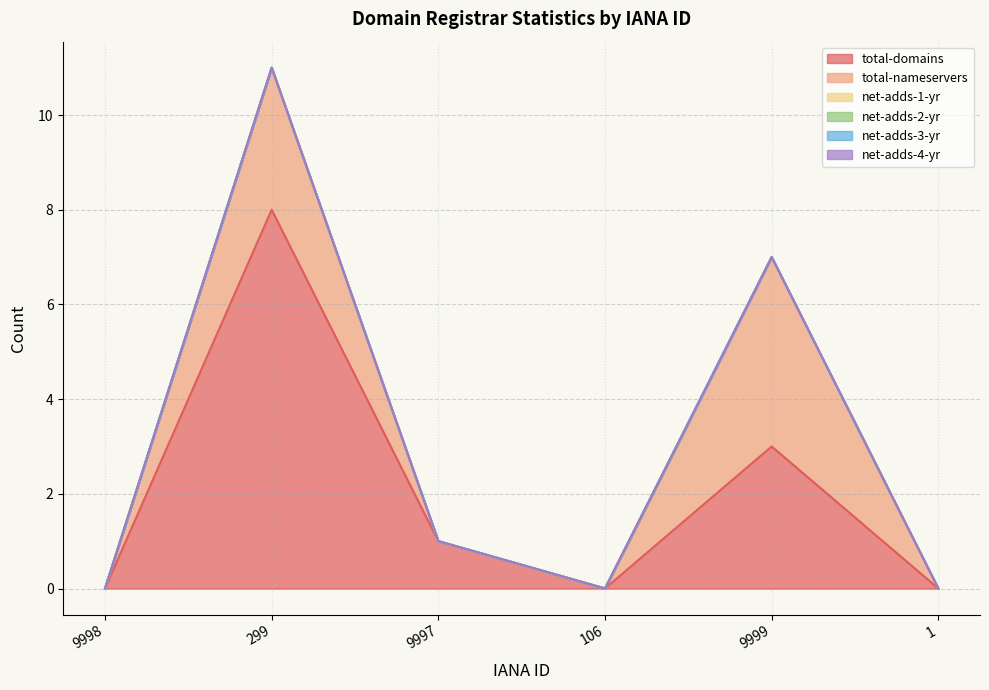

Does the chart have visible grid lines?

Yes